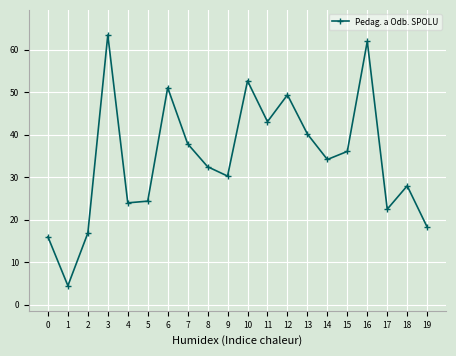

What is the change in value from 8 to 13?

+7.7